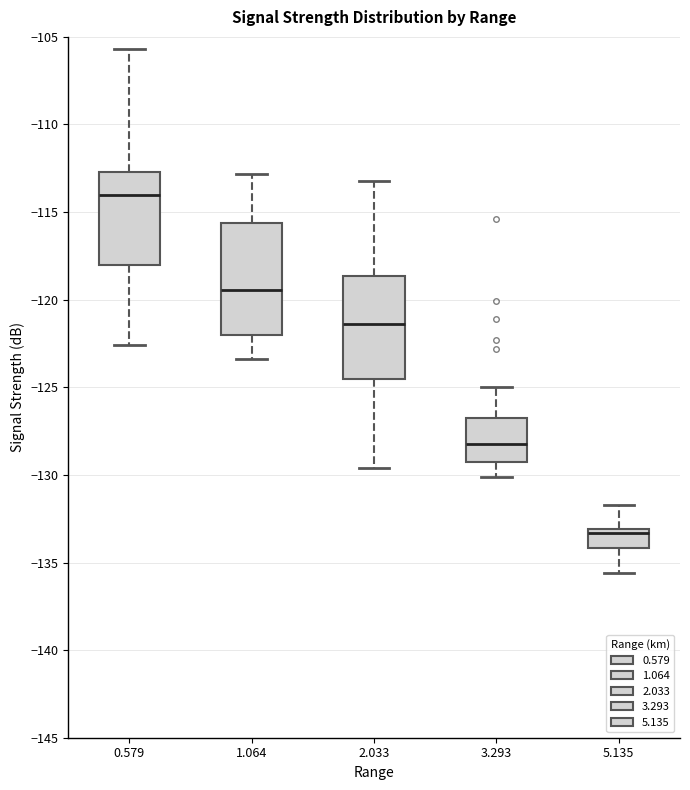

Which box is the tallest, from its lower edge to its upper edge?

1.064